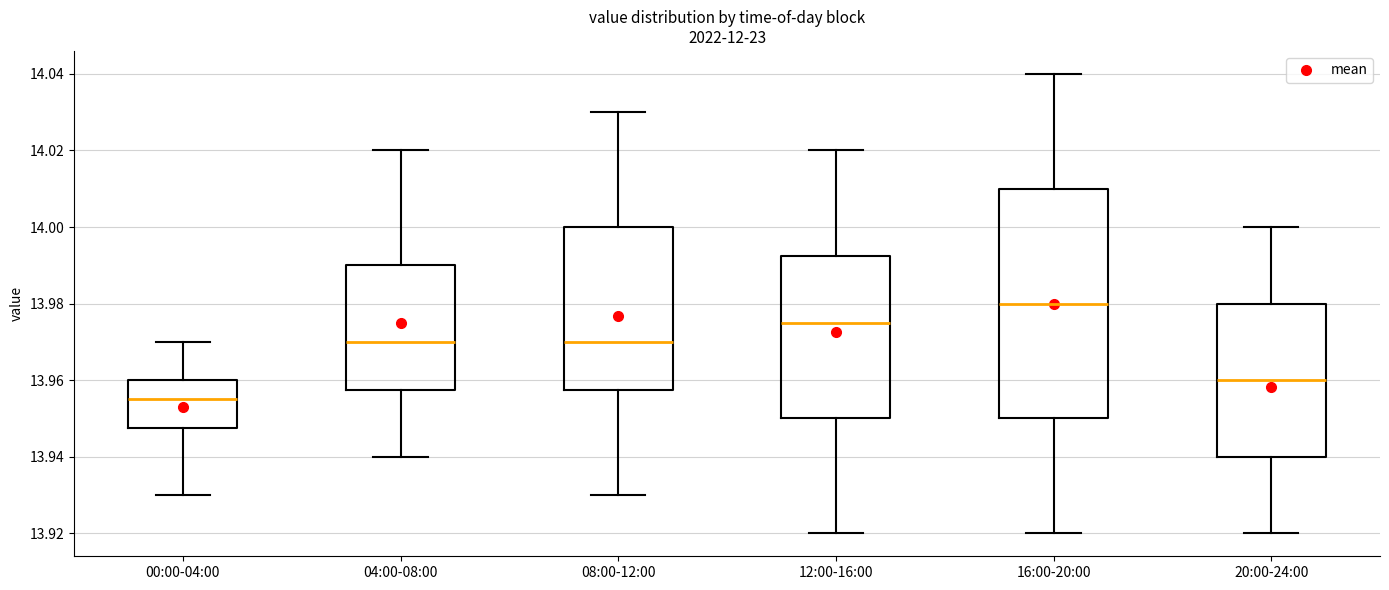

Which box is the tallest, from its lower edge to its upper edge?

16:00-20:00